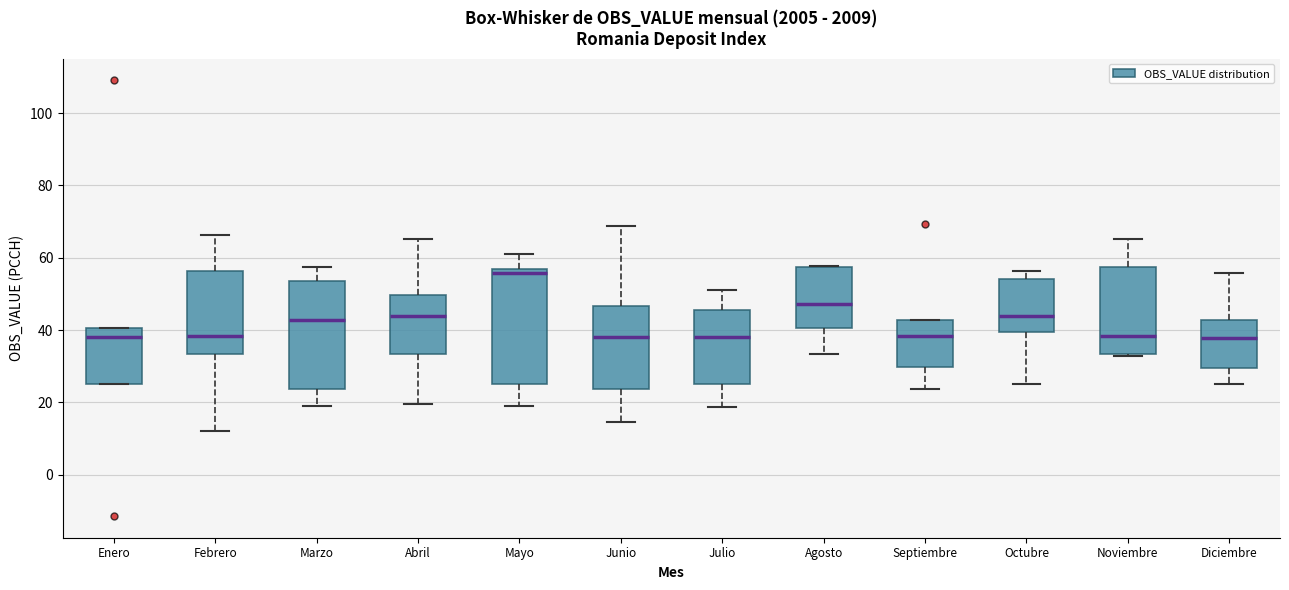

Where is the lower edge of the box for Septiembre on the y-axis? The values are not printed on the chart, so give them approximately, as read against the axis.

30